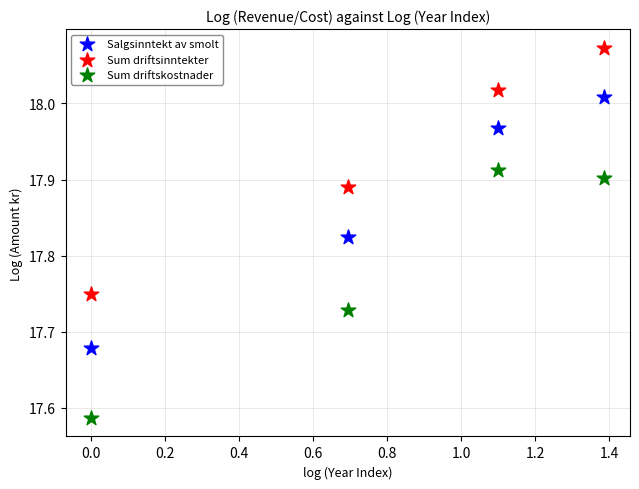

Which series reaches the minimum Y coordinate?

Sum driftskostnader